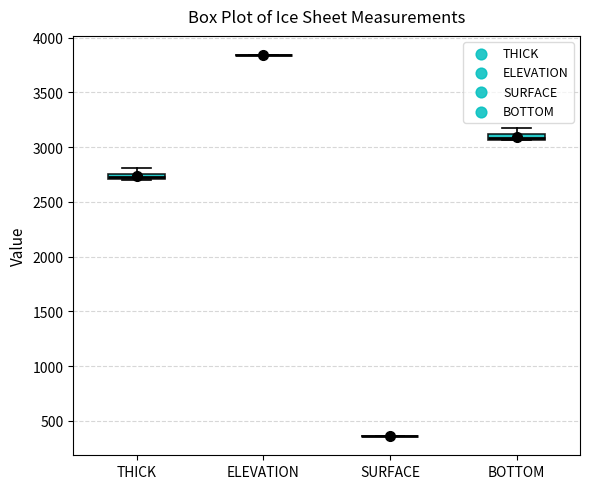

Where is the upper edge of the box for BOTTOM on the y-axis? The values are not printed on the chart, so give them approximately, as read against the axis.

3100